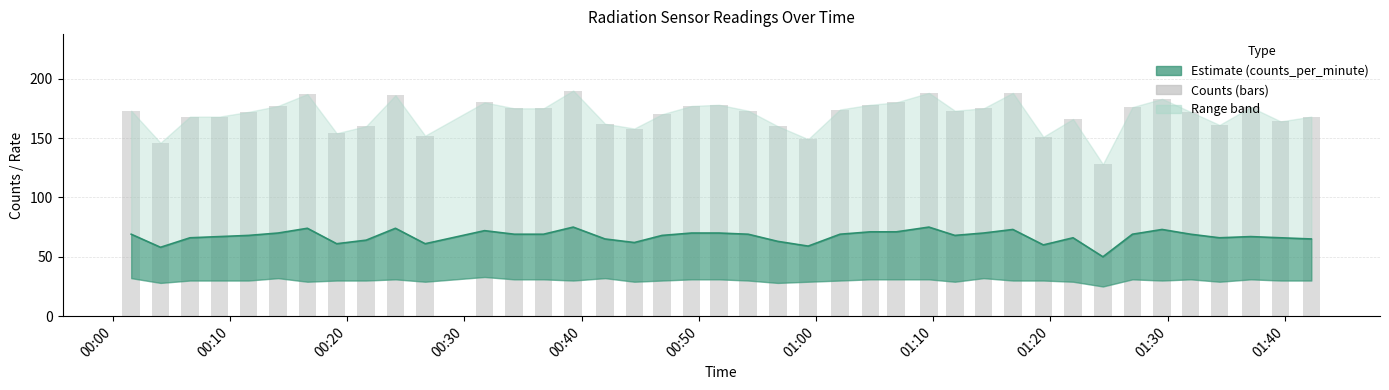

What is the label of the 1st bar from the left?

00:00